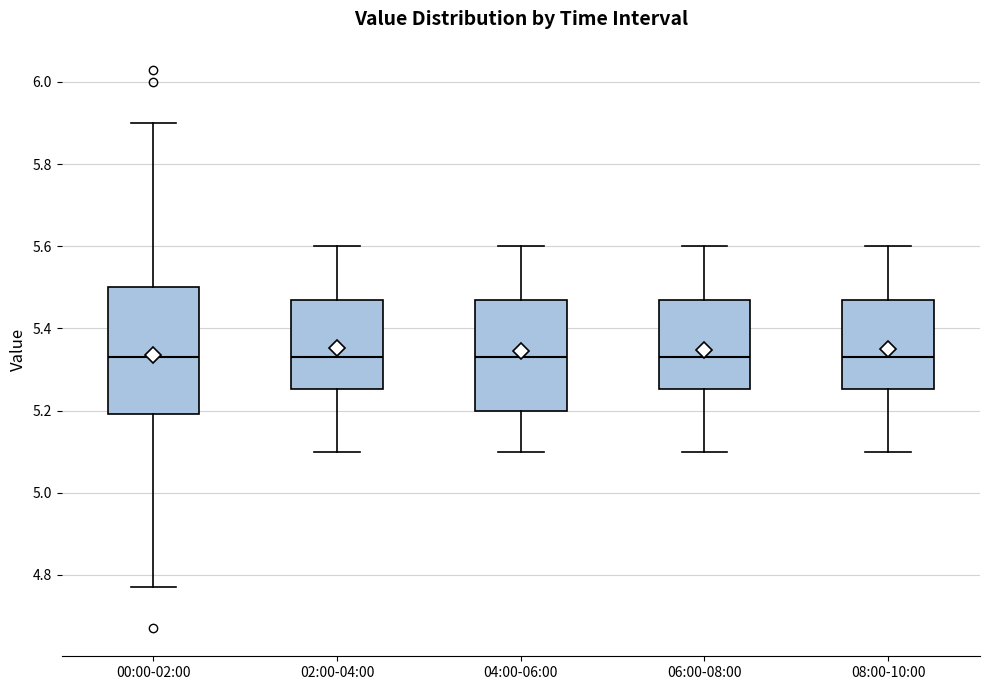

Reading left to right, transcribe this box plot: for each box, give where its median line is, the range the box spans, and where its two whiskers end, as read against the y-axis. The values are not printed on the chart, so give them approximately, as read against the axis.

00:00-02:00: median 5.34, box 5.20 to 5.50, whiskers 4.78 to 5.90
02:00-04:00: median 5.34, box 5.26 to 5.48, whiskers 5.10 to 5.60
04:00-06:00: median 5.34, box 5.20 to 5.48, whiskers 5.10 to 5.60
06:00-08:00: median 5.34, box 5.26 to 5.48, whiskers 5.10 to 5.60
08:00-10:00: median 5.34, box 5.26 to 5.48, whiskers 5.10 to 5.60